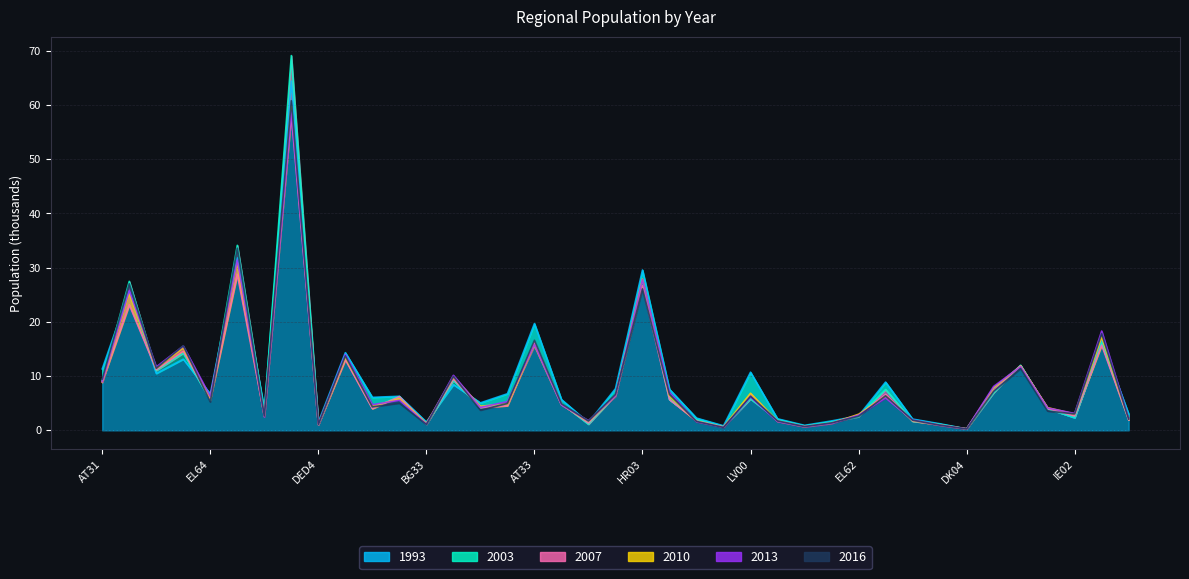

Which series has the widest spread of values?

2003